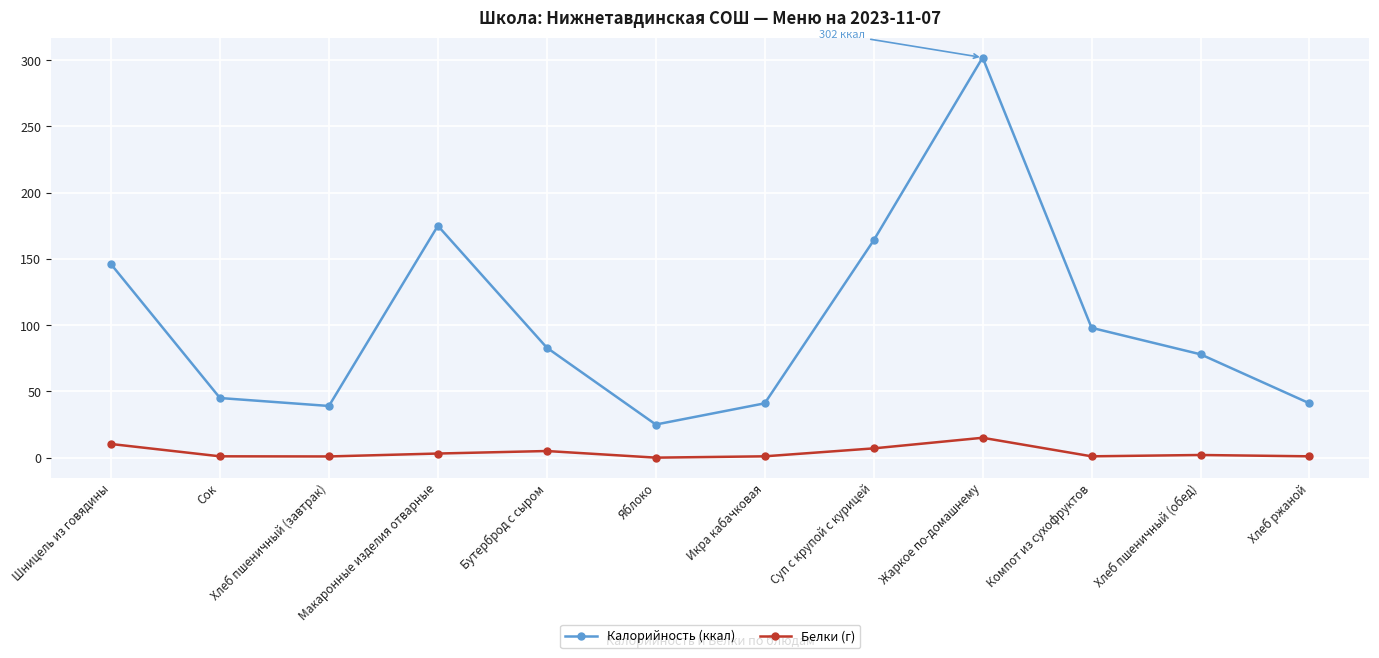

What is the label of the 7th point from the right?

Яблоко